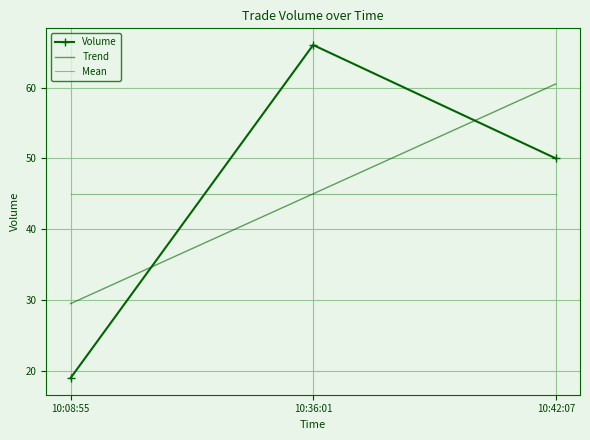

What is the lowest value of the Mean series?

45.0